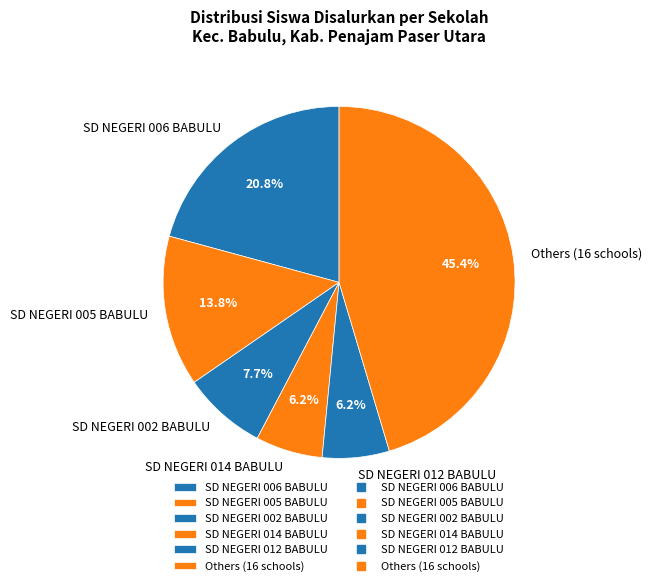

Do SD NEGERI 006 BABULU and SD NEGERI 014 BABULU together represent more than half of the pie?

No